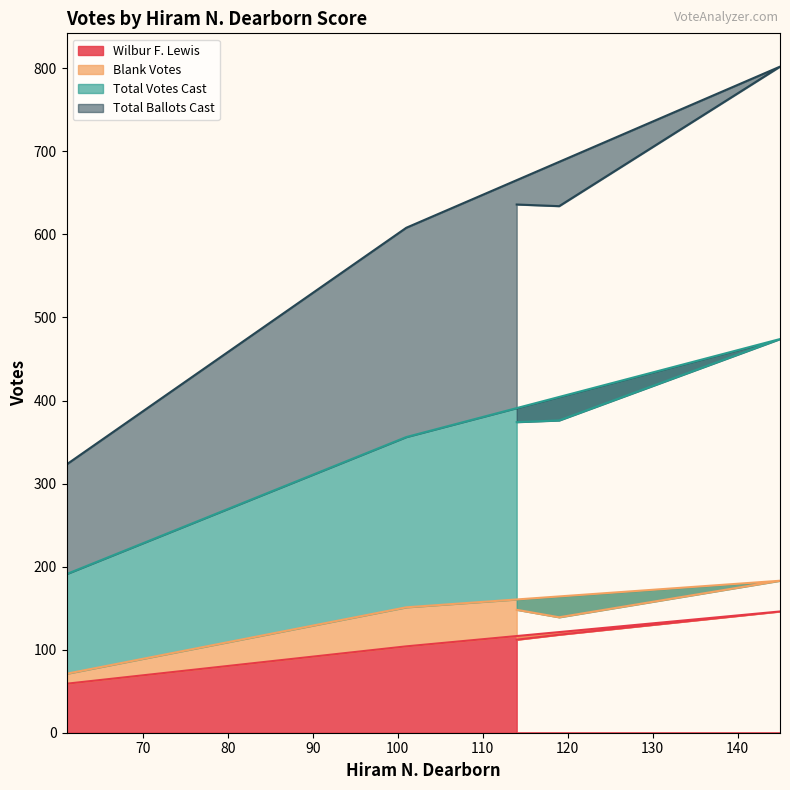

What is the spread (max minus min) of values at 145?

656